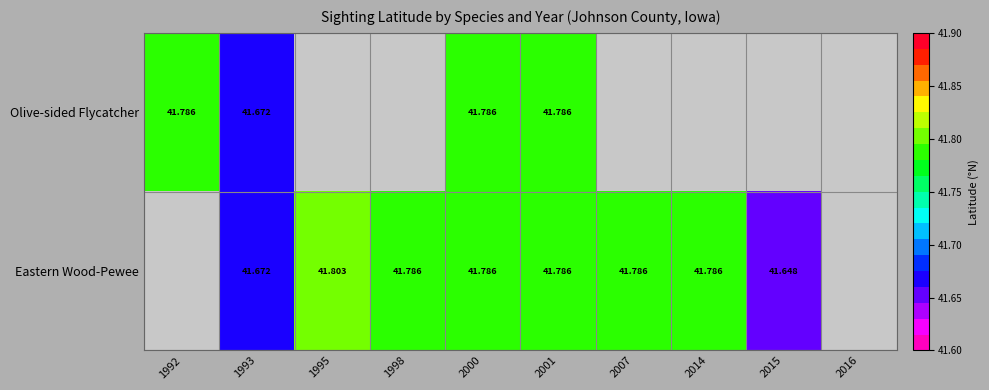

At how many categories does at least one series exceed 40?

9